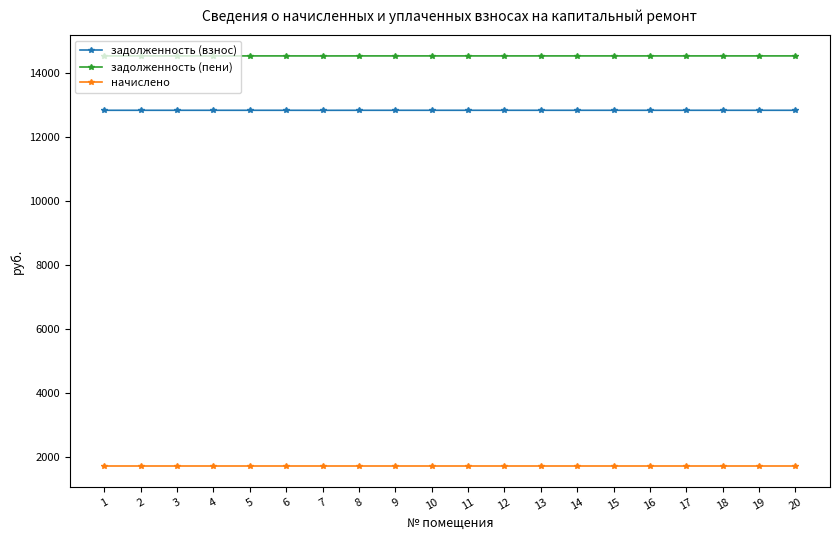

At how many categories does at least one series exceed 5394?

20